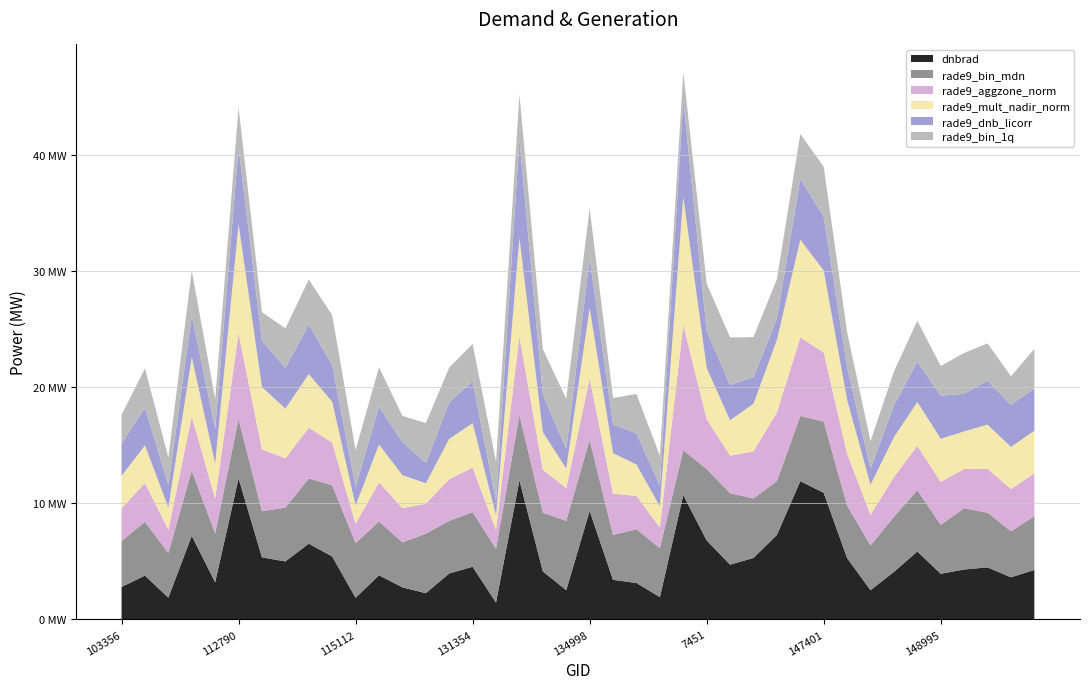

Reading left to right, transcribe all the data shown in this chart.

dnbrad: 103356=2.8	854=3.8	103956=1.9	1520=7.2	108307=3.2	112790=12.2	113127=5.3	113299=5.0	2816=6.5	113644=5.4	115112=1.9	3347=3.8	122288=2.8	123011=2.3	124080=4.0	131354=4.5	131704=1.5	5363=12.0	5615=4.1	132977=2.5	134998=9.3	136311=3.4	6551=3.1	139605=1.9	141525=10.7	7451=6.8	8126=4.7	146438=5.3	147007=7.3	8567=11.9	147401=10.9	147588=5.3	147777=2.5	147965=4.1	8783=5.9	148995=3.9	8972=4.3	149773=4.5	149961=3.6	150147=4.3
rade9_bin_mdn: 103356=4.0	854=4.6	103956=3.9	1520=5.6	108307=4.2	112790=5.1	113127=4.0	113299=4.6	2816=5.6	113644=6.1	115112=4.7	3347=4.6	122288=3.9	123011=5.1	124080=4.5	131354=4.7	131704=4.6	5363=5.6	5615=5.1	132977=6.0	134998=6.1	136311=3.9	6551=4.6	139605=4.2	141525=3.9	7451=6.1	8126=6.1	146438=5.1	147007=4.6	8567=5.6	147401=6.1	147588=4.5	147777=3.9	147965=4.7	8783=5.3	148995=4.2	8972=5.3	149773=4.7	149961=4.0	150147=4.6
rade9_aggzone_norm: 103356=2.8	854=3.3	103956=2.0	1520=4.7	108307=3.0	112790=7.4	113127=5.3	113299=4.2	2816=4.4	113644=3.7	115112=1.7	3347=3.4	122288=3.0	123011=2.6	124080=3.6	131354=3.8	131704=1.6	5363=6.8	5615=3.7	132977=2.8	134998=5.3	136311=3.5	6551=2.9	139605=1.8	141525=10.8	7451=4.3	8126=3.2	146438=4.1	147007=5.9	8567=6.8	147401=5.9	147588=4.5	147777=2.6	147965=3.4	8783=3.8	148995=3.7	8972=3.4	149773=3.8	149961=3.6	150147=3.7
rade9_mult_nadir_norm: 103356=2.8	854=3.2	103956=1.9	1520=5.1	108307=3.0	112790=9.4	113127=5.3	113299=4.3	2816=4.6	113644=3.5	115112=1.6	3347=3.3	122288=2.8	123011=1.8	124080=3.5	131354=3.8	131704=1.2	5363=8.5	5615=3.2	132977=1.7	134998=6.0	136311=3.5	6551=2.7	139605=1.8	141525=11.0	7451=4.4	8126=3.0	146438=4.1	147007=6.2	8567=8.4	147401=7.1	147588=4.6	147777=2.6	147965=3.4	8783=3.8	148995=3.7	8972=3.2	149773=3.8	149961=3.6	150147=3.7
rade9_dnb_licorr: 103356=2.8	854=3.2	103956=1.9	1520=3.6	108307=3.0	112790=6.6	113127=4.0	113299=3.5	2816=4.3	113644=3.2	115112=1.6	3347=3.3	122288=2.8	123011=1.8	124080=3.1	131354=3.6	131704=1.2	5363=8.5	5615=3.2	132977=1.7	134998=4.3	136311=2.5	6551=2.7	139605=1.8	141525=8.4	7451=3.2	8126=3.0	146438=2.3	147007=1.8	8567=5.2	147401=4.6	147588=2.8	147777=1.4	147965=2.7	8783=3.5	148995=3.7	8972=3.2	149773=3.8	149961=3.6	150147=3.7
rade9_bin_1q: 103356=2.5	854=3.4	103956=2.4	1520=3.9	108307=2.5	112790=3.4	113127=2.5	113299=3.4	2816=3.9	113644=4.3	115112=3.2	3347=3.4	122288=2.3	123011=3.4	124080=3.0	131354=3.2	131704=3.4	5363=3.9	5615=3.9	132977=4.3	134998=4.3	136311=2.3	6551=3.4	139605=2.5	141525=2.4	7451=4.1	8126=4.1	146438=3.4	147007=3.4	8567=3.9	147401=4.3	147588=3.0	147777=2.4	147965=2.9	8783=3.5	148995=2.5	8972=3.5	149773=3.2	149961=2.5	150147=3.4